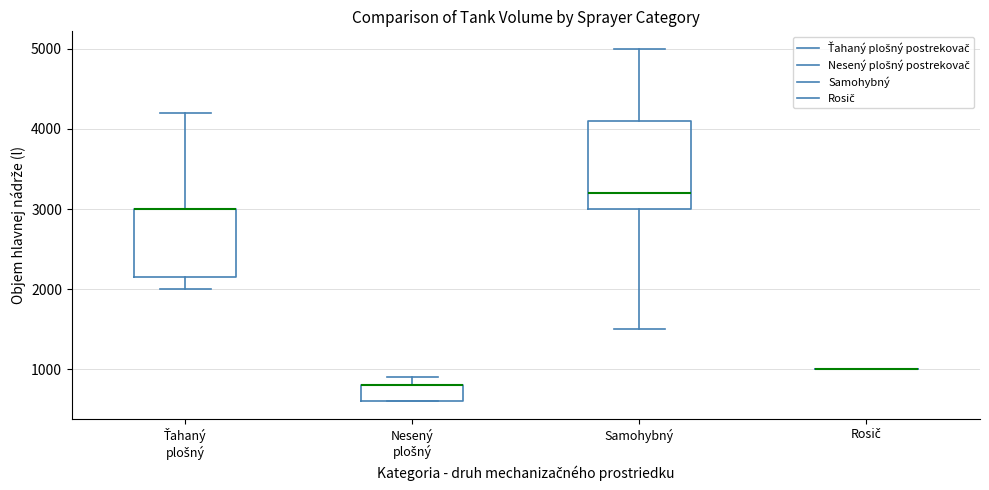

Reading left to right, transcribe this box plot: for each box, give where its median line is, the range the box spans, and where its two whiskers end, as read against the y-axis. The values are not printed on the chart, so give them approximately, as read against the axis.

Ťahaný plošný: median 3000 (drawn on the box's upper edge), box 2200 to 3000, whiskers 2000 to 4200
Nesený plošný: median 800 (drawn on the box's upper edge), box 600 to 800, whiskers 600 to 900
Samohybný: median 3200, box 3000 to 4100, whiskers 1500 to 5000
Rosič: box collapsed to a line at 1000, whiskers 1000 to 1000